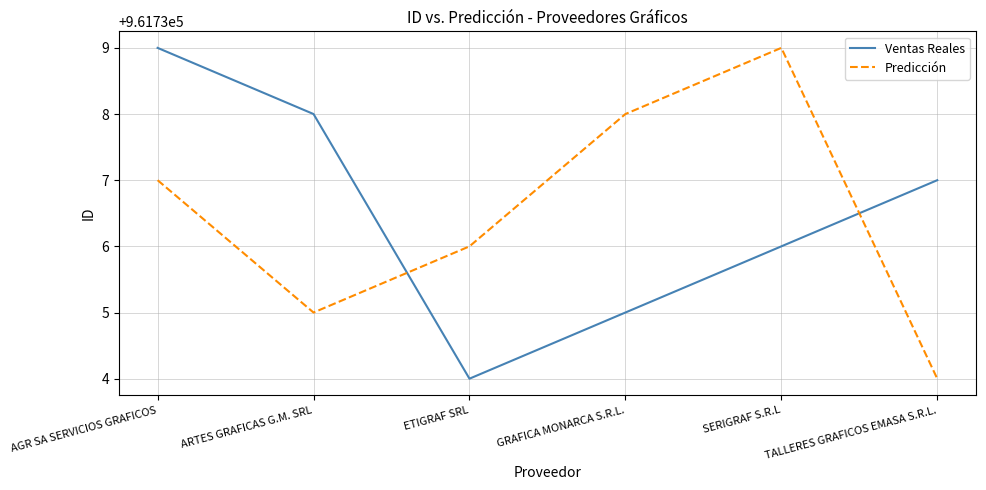

What is the sum of all Ventas Reales values?

5770419